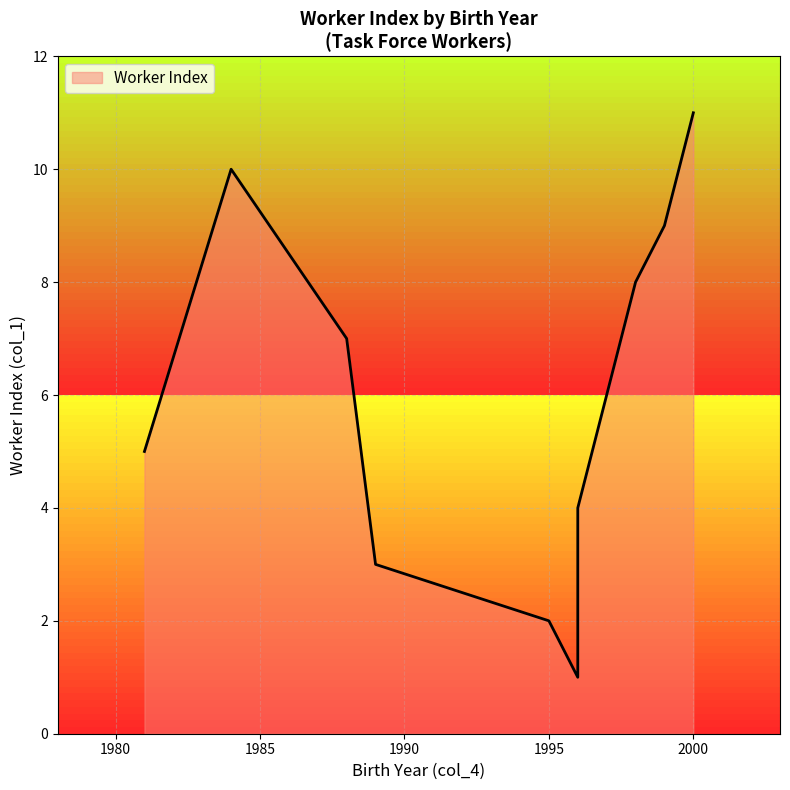

What is the average value?

6